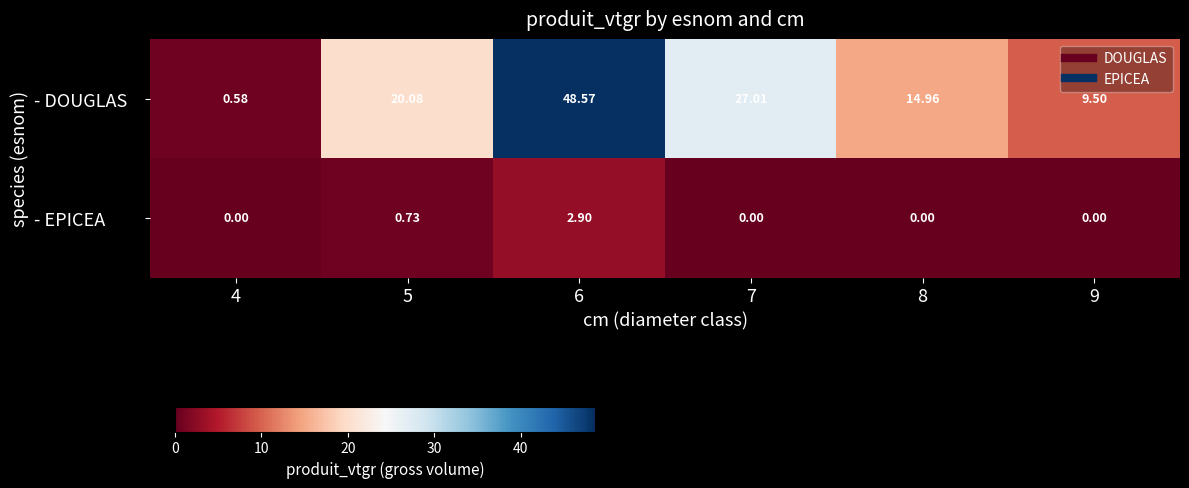

Between 4 and 9, which series saw the biggest shift?

- DOUGLAS